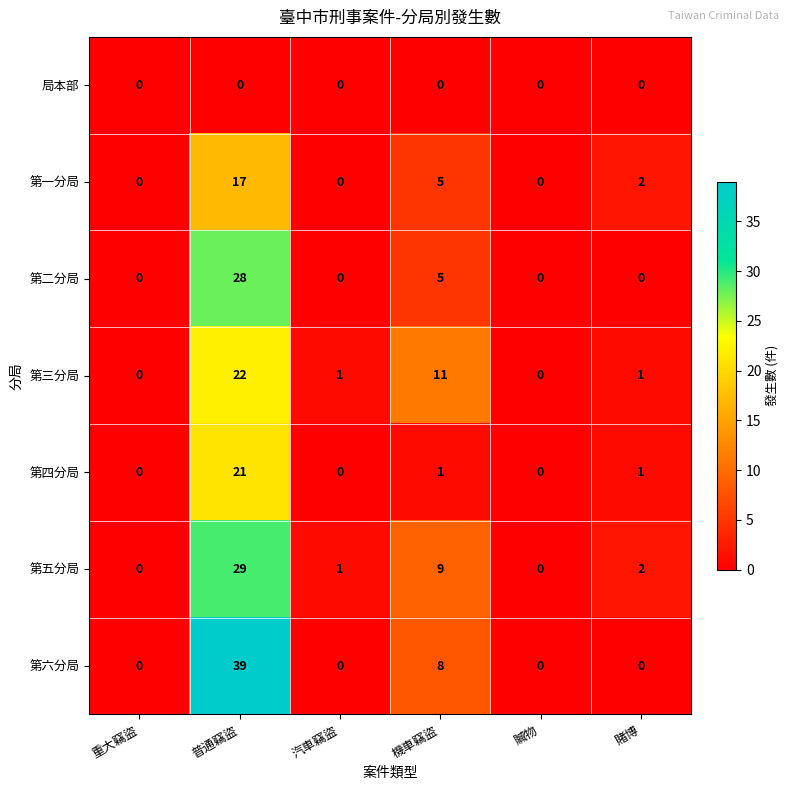

Which series has the widest spread of values?

第六分局